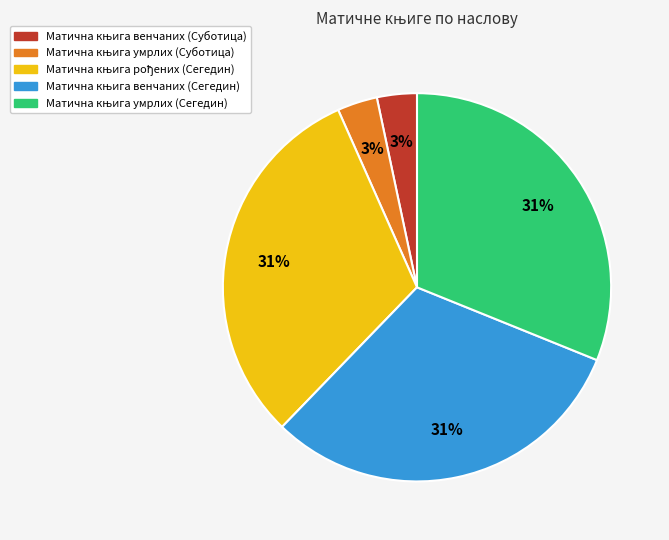

Does any single category account for the majority?

No